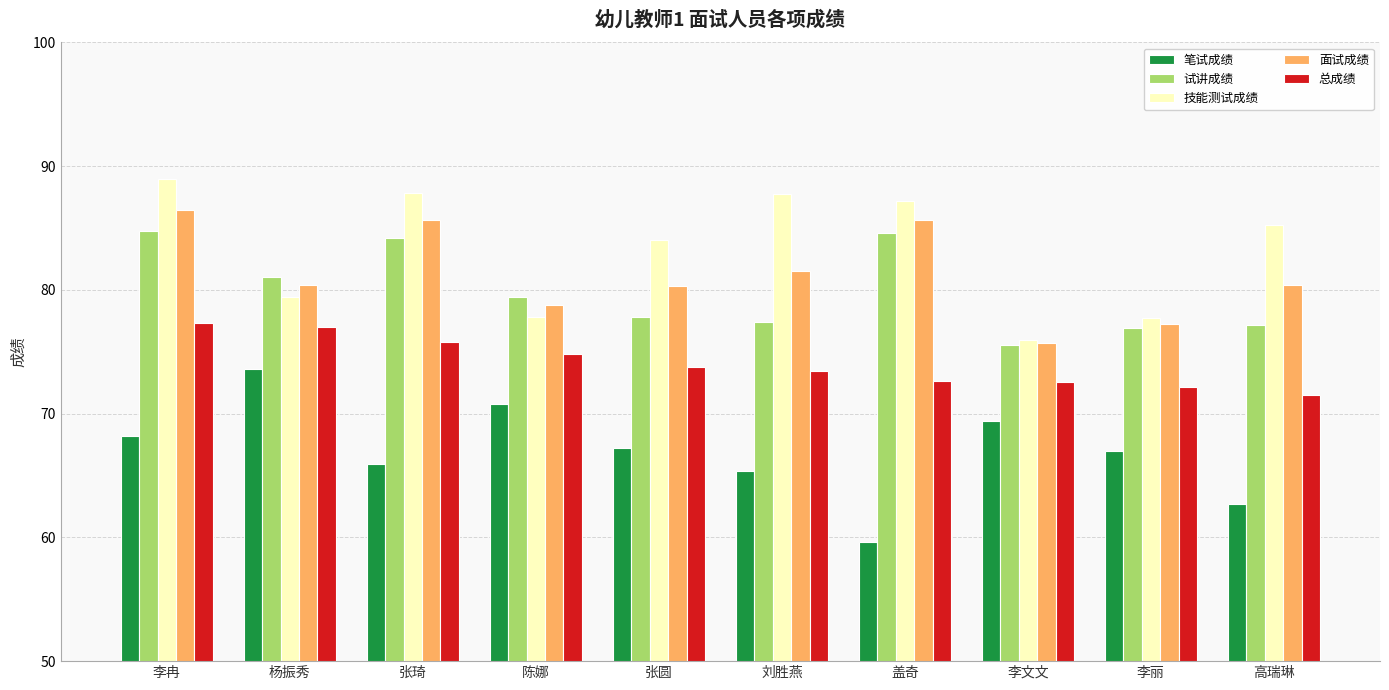

What is the label of the 1st bar from the left?

李冉